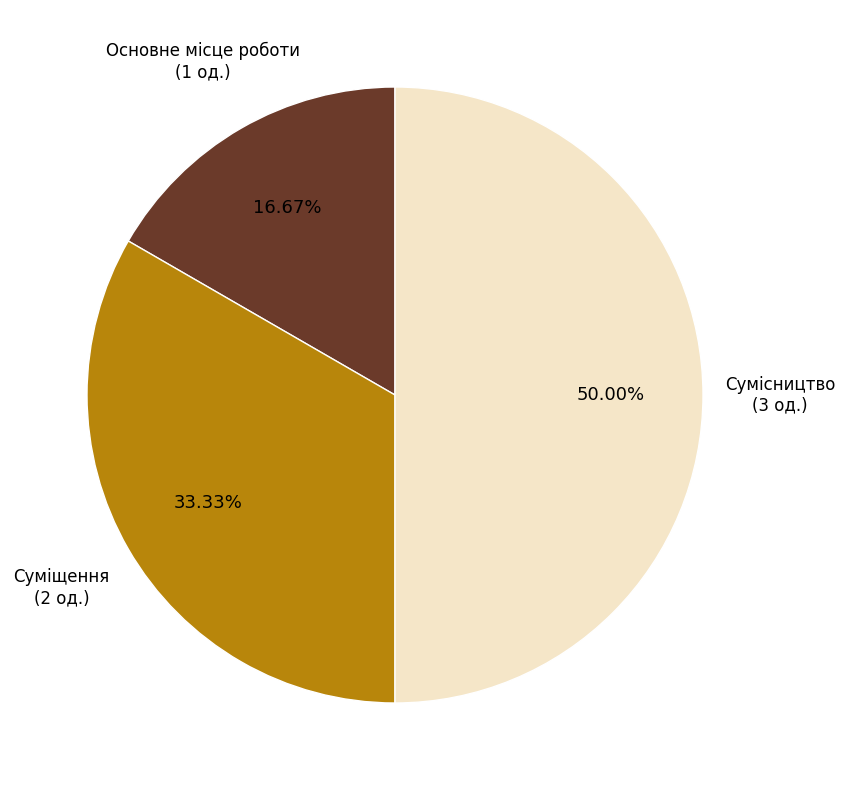

Rank the categories by value from lowest to highest.

Основне місце роботи, Суміщення, Сумісництво